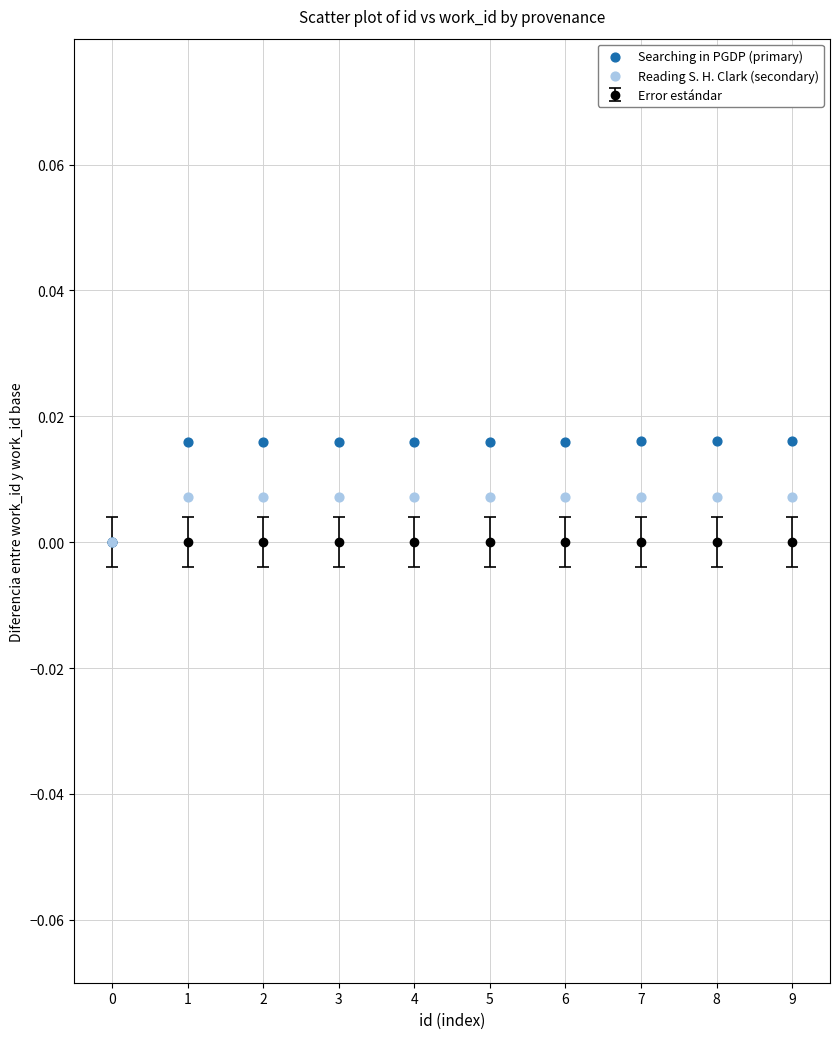

Which series reaches the maximum Y coordinate?

Searching in PGDP (primary)